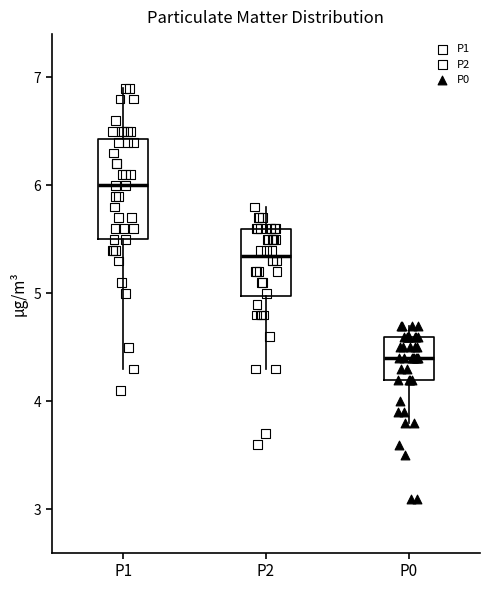

Comparing the boxes themselves (not the whiskers), which one is the tallest?

P1